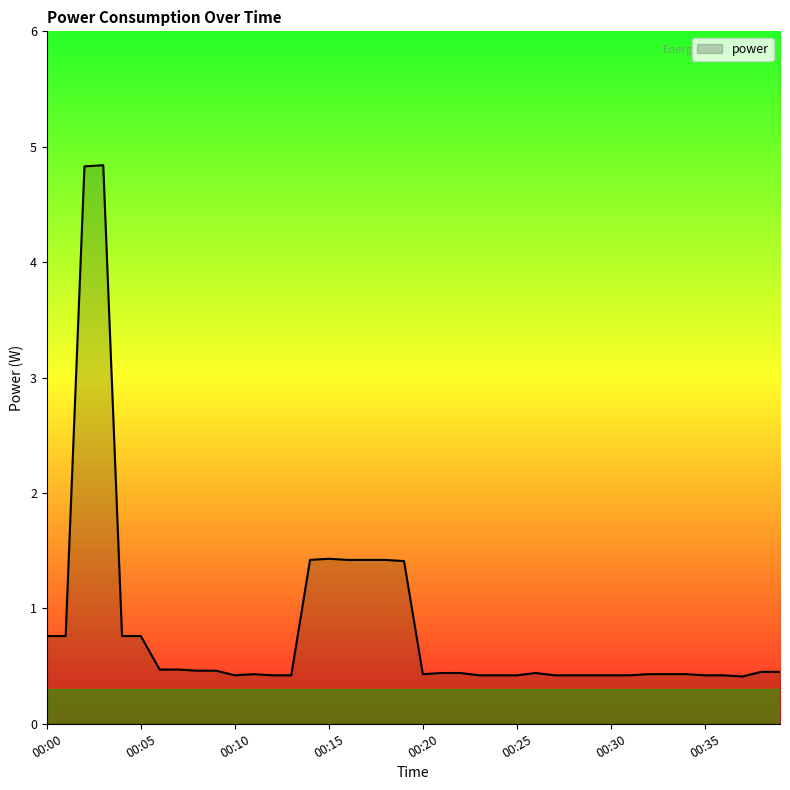

What is the average value?

0.8